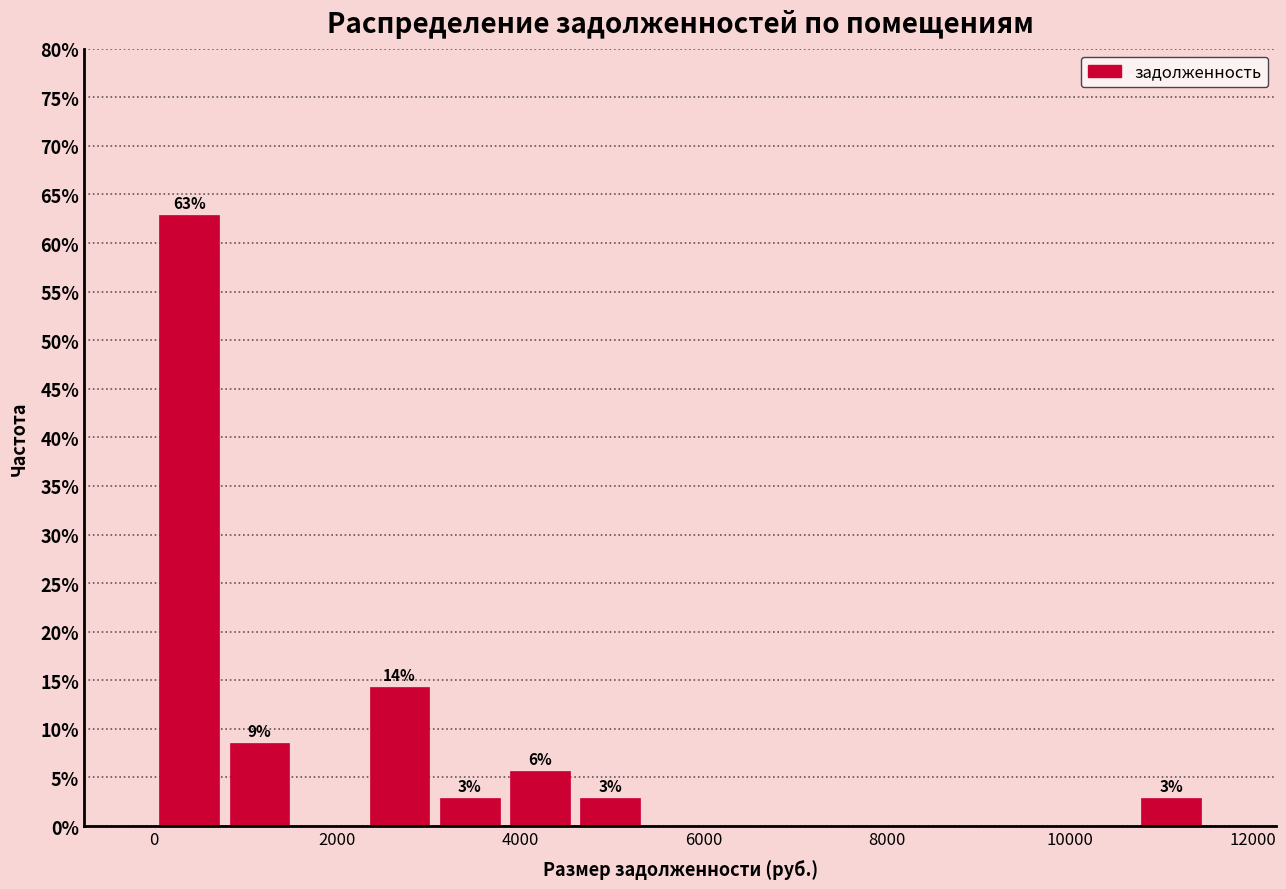

Read against the x-axis, roughly where is the centre of the tallest bar?

400